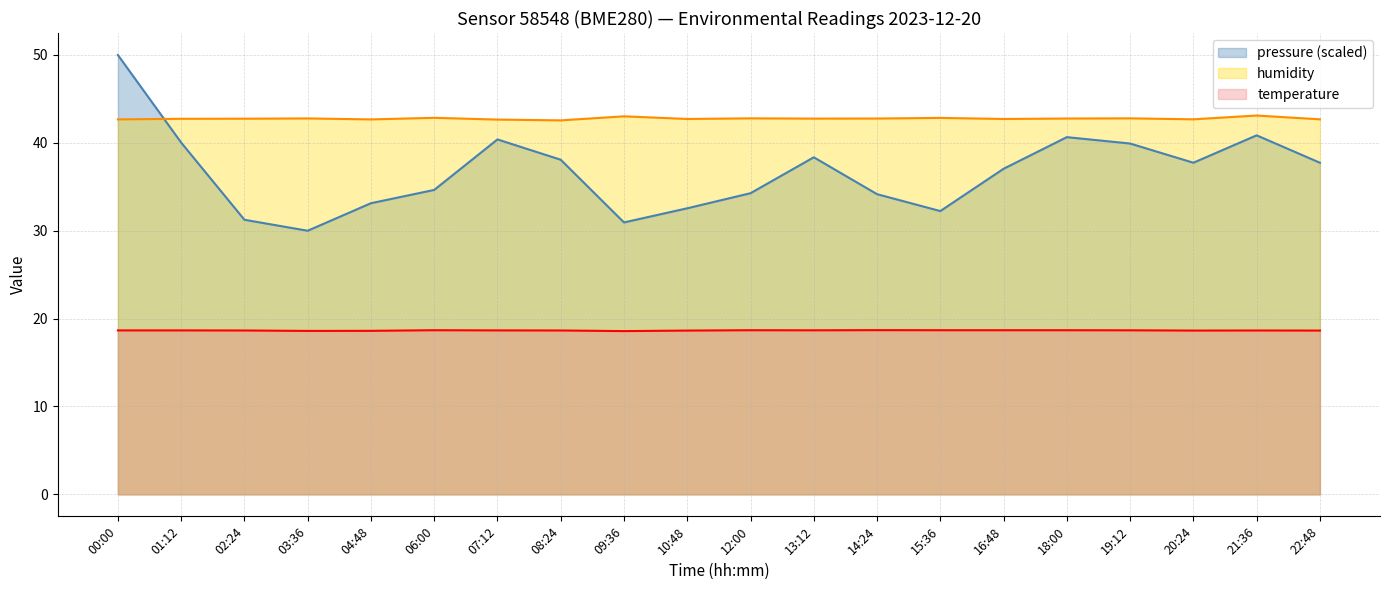

What is the label of the 11th point from the right?

10:48